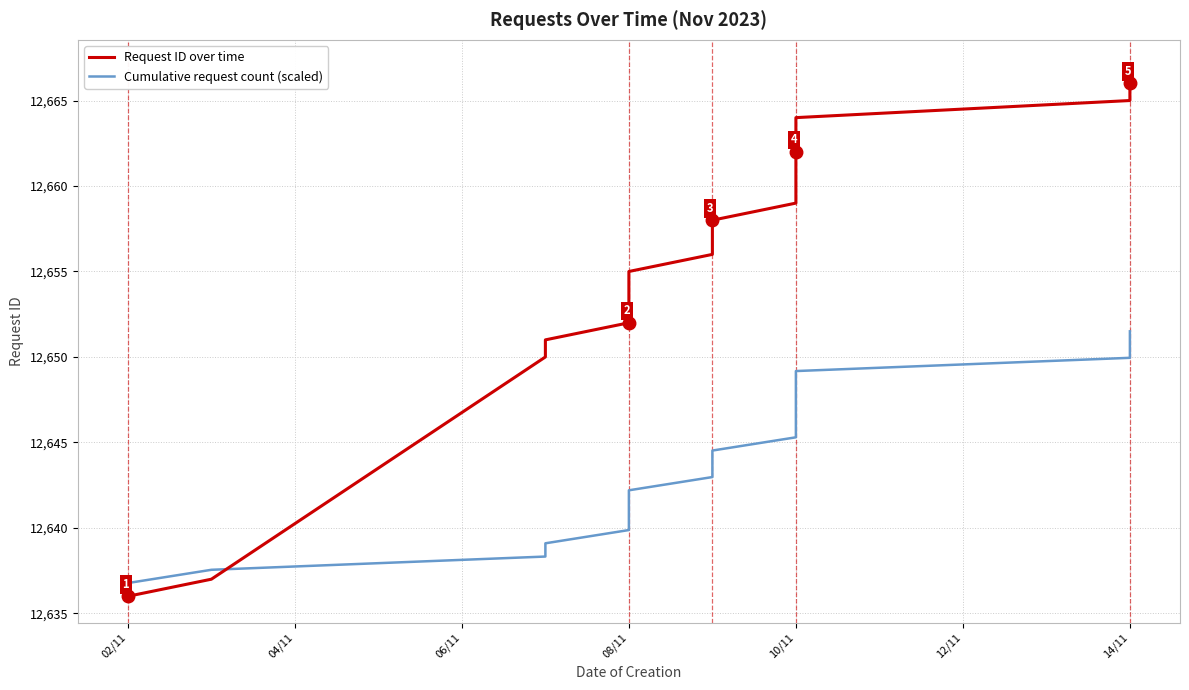

Which series changed the most between 08/11 and 10/11?

Request ID over time